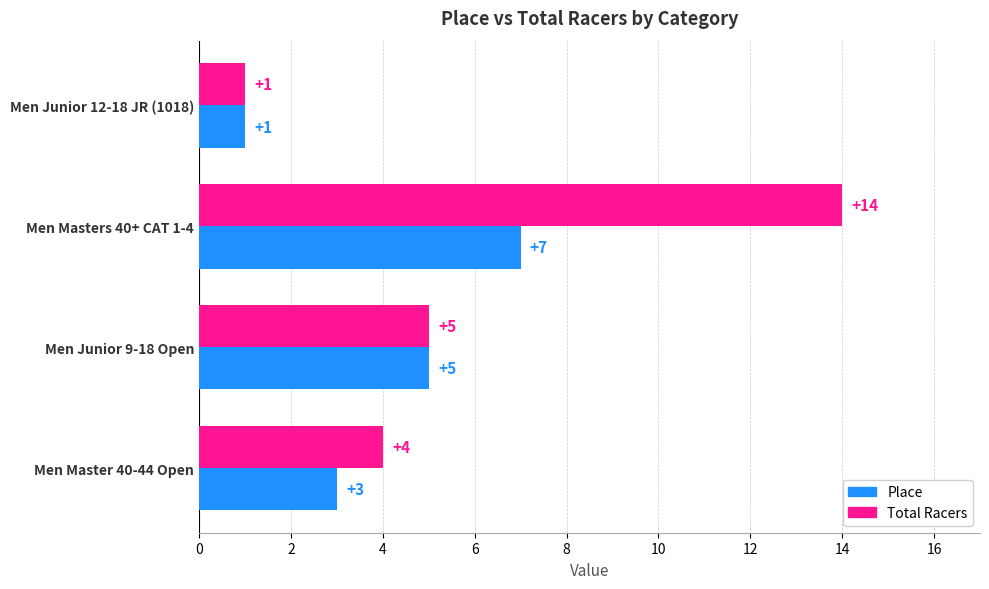

At which category is the sum across all series the highest?

Men Masters 40+ CAT 1-4